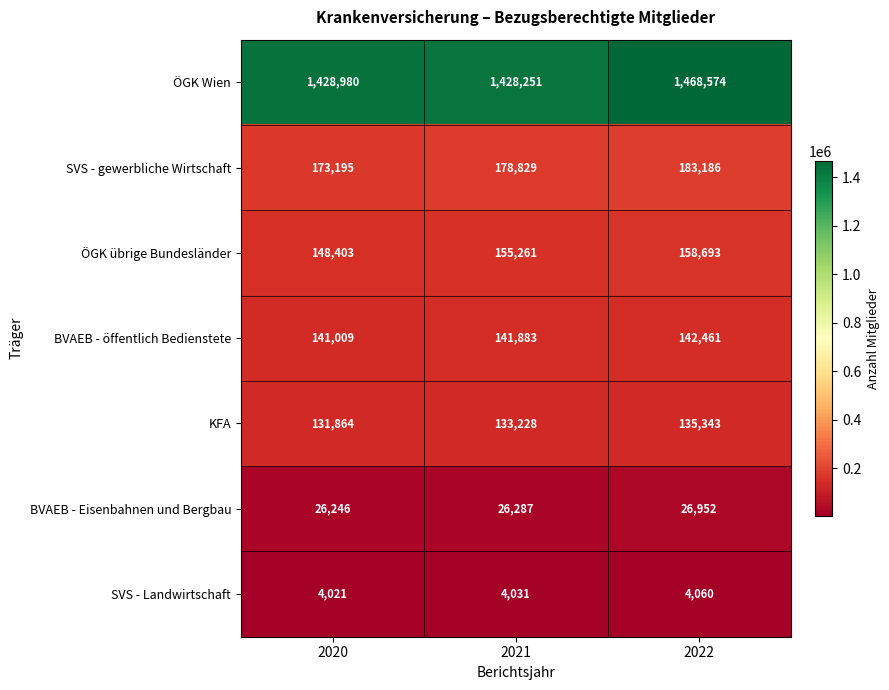

At 2020, list the series in order from largest to smallest.

ÖGK Wien, SVS - gewerbliche Wirtschaft, ÖGK übrige Bundesländer, BVAEB - öffentlich Bedienstete, KFA, BVAEB - Eisenbahnen und Bergbau, SVS - Landwirtschaft